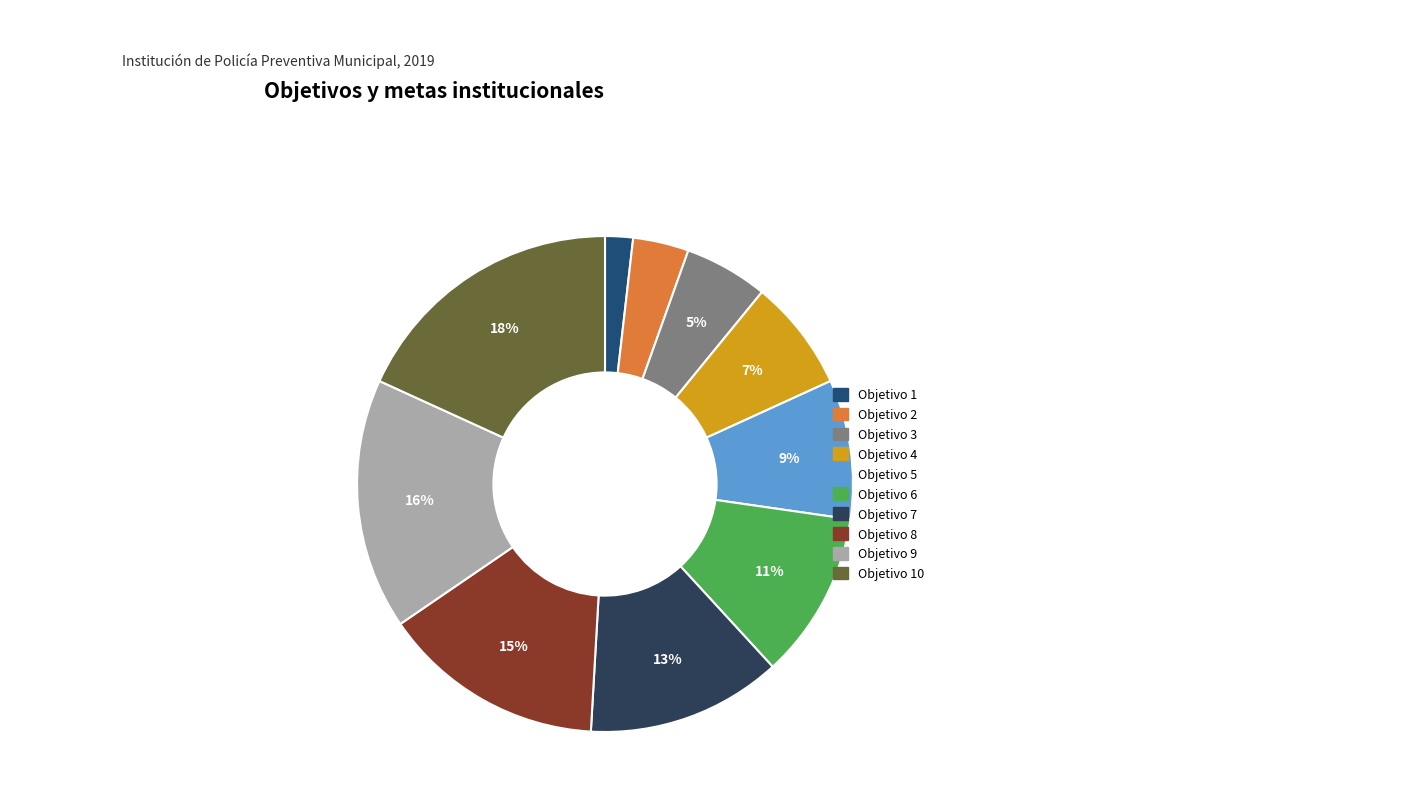

Which slice is the largest?

Objetivo 10